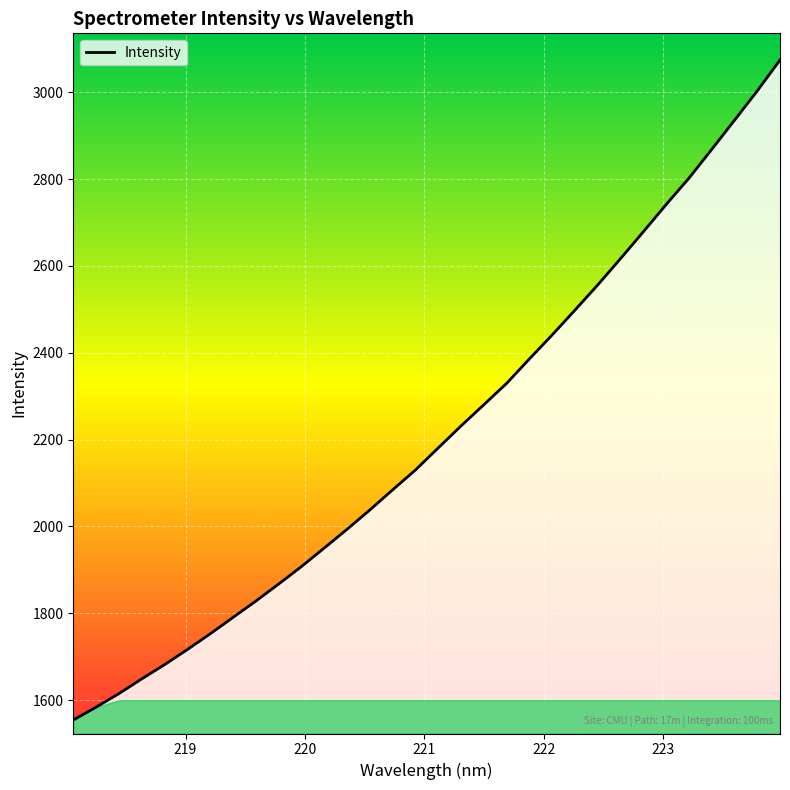

What is the maximum value shown in the chart?

3074.1